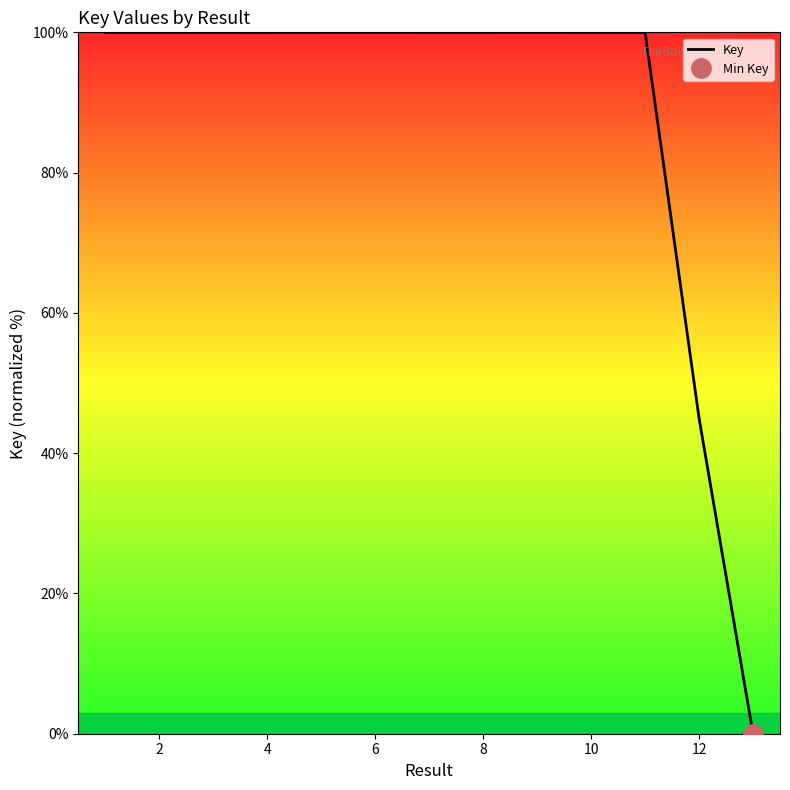

Does the chart have visible grid lines?

No